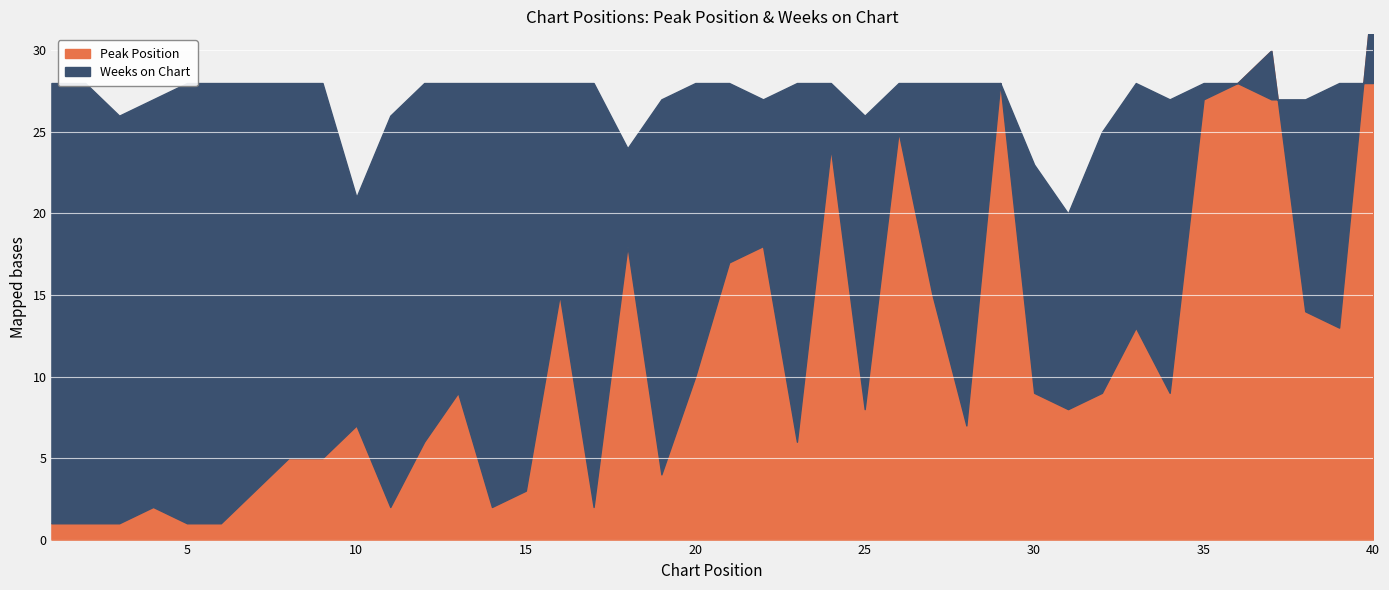

Is the value of Weeks on Chart at 6 greater than the value of Peak Position at 32?

Yes